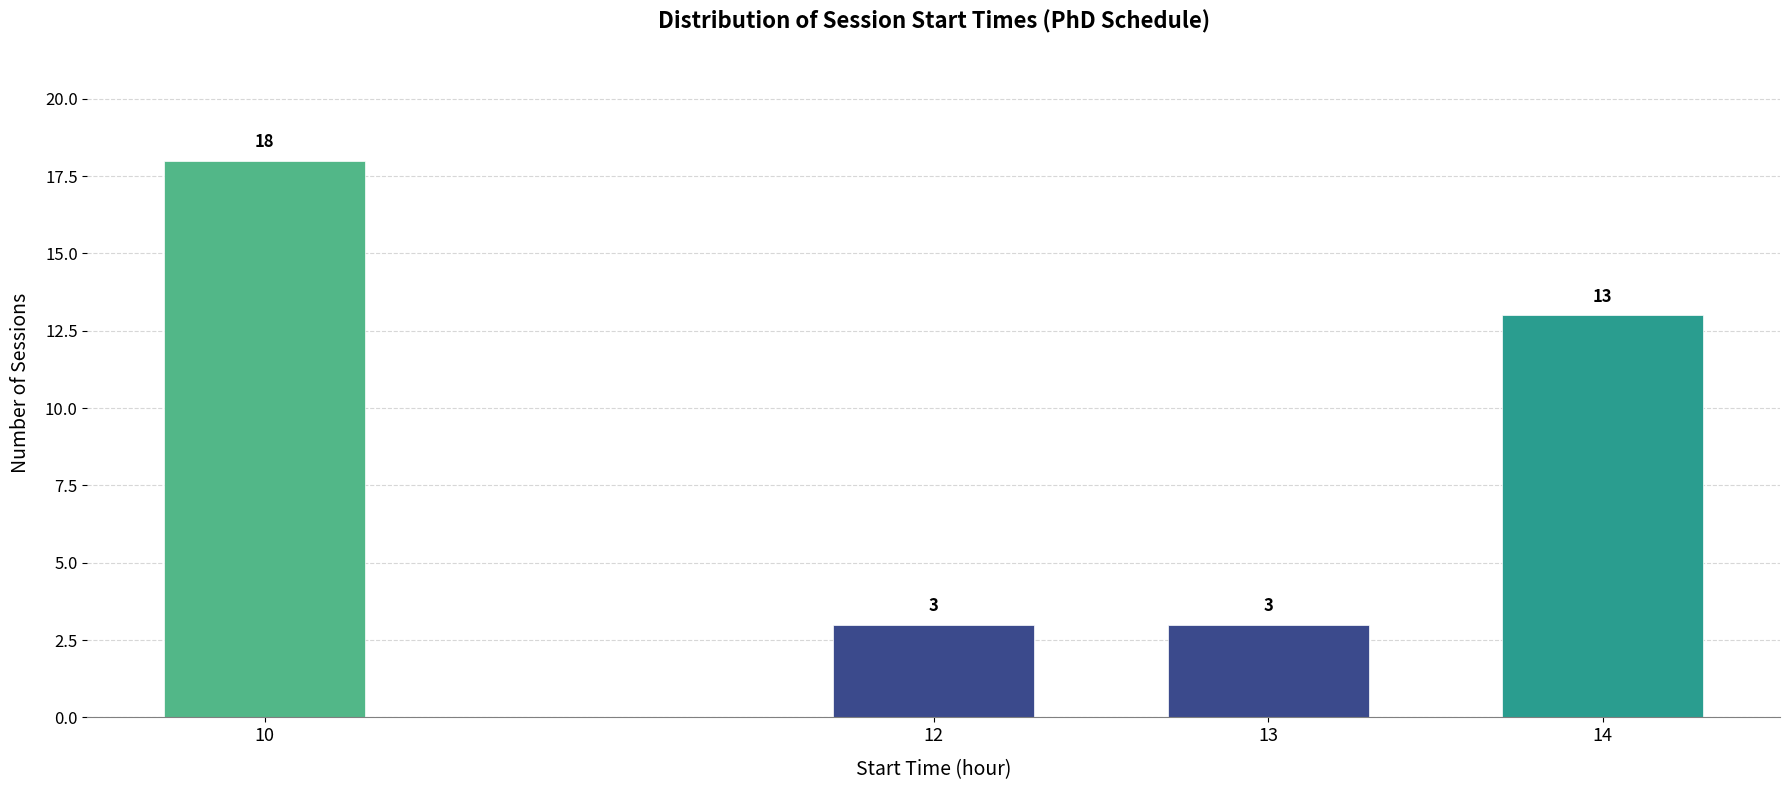

Reading left to right, list all the values displayed in this chart.

10=18	12=3	13=3	14=13